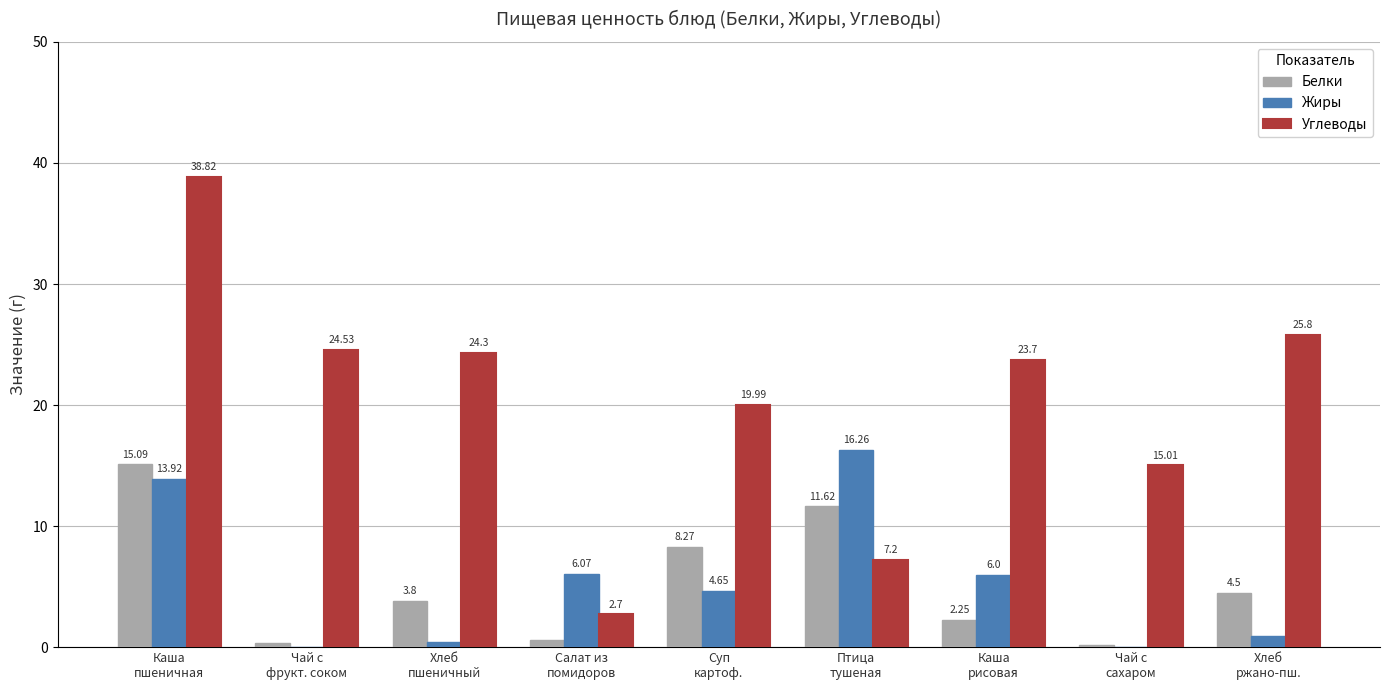

How many distinct data groups are displayed?

3